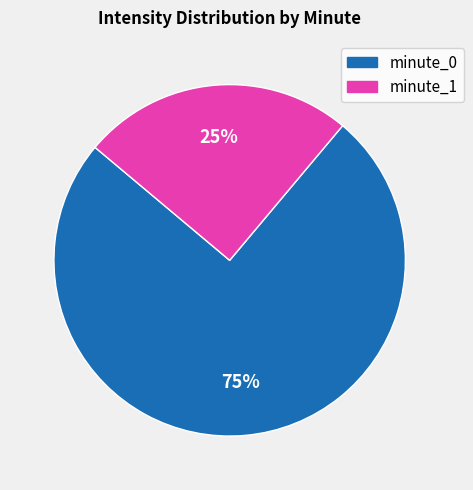

Is the sum of minute_1 and minute_0 greater than half?

Yes